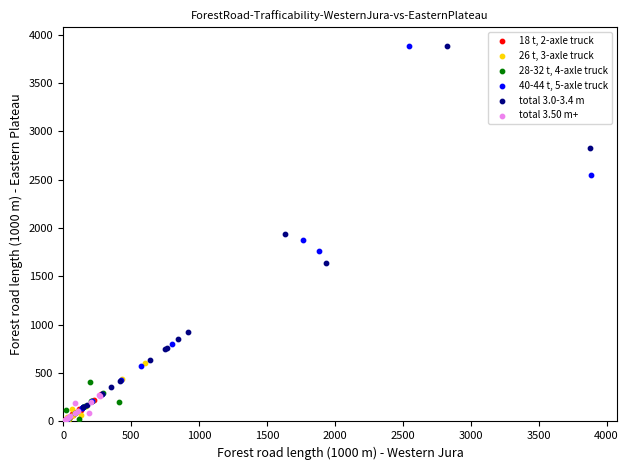

Which series has the largest Y range (max minus min)?

40-44 t, 5-axle truck